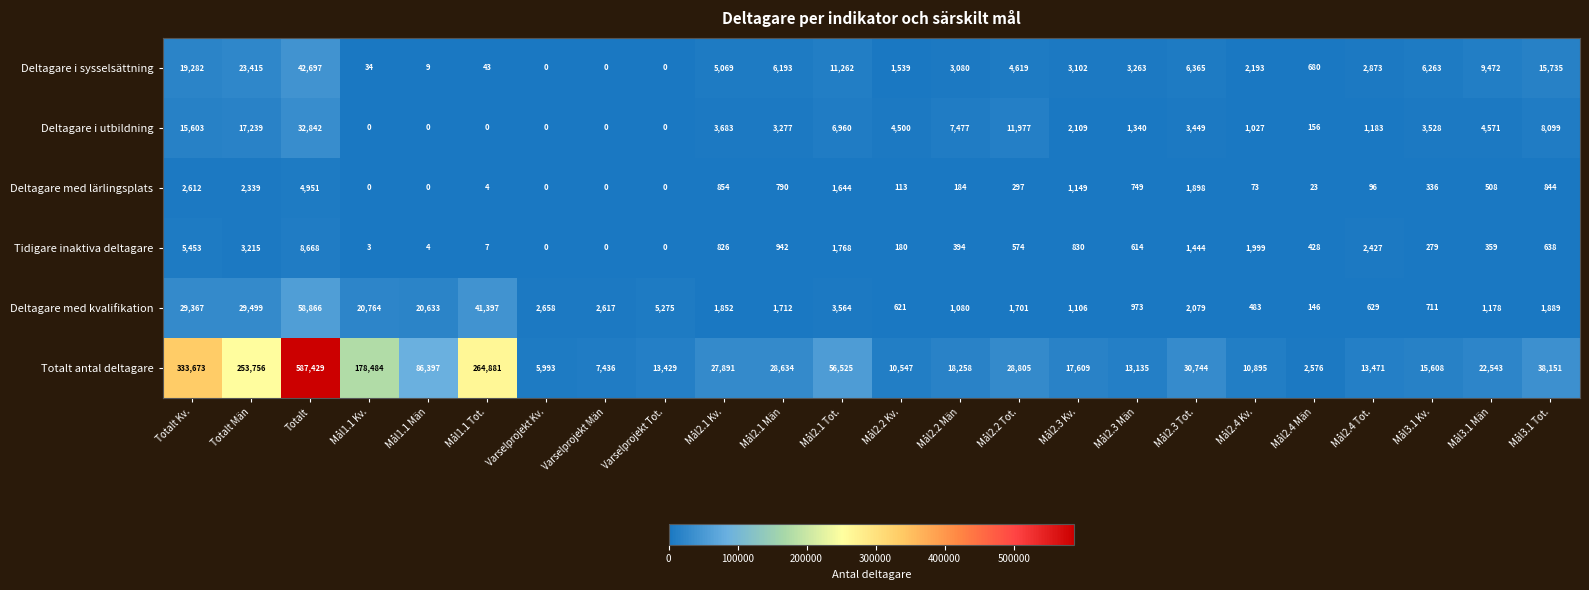

What is the sum of the Tidigare inaktiva deltagare values at Mål2.1 Kv. and Mål3.1 Män?

1185